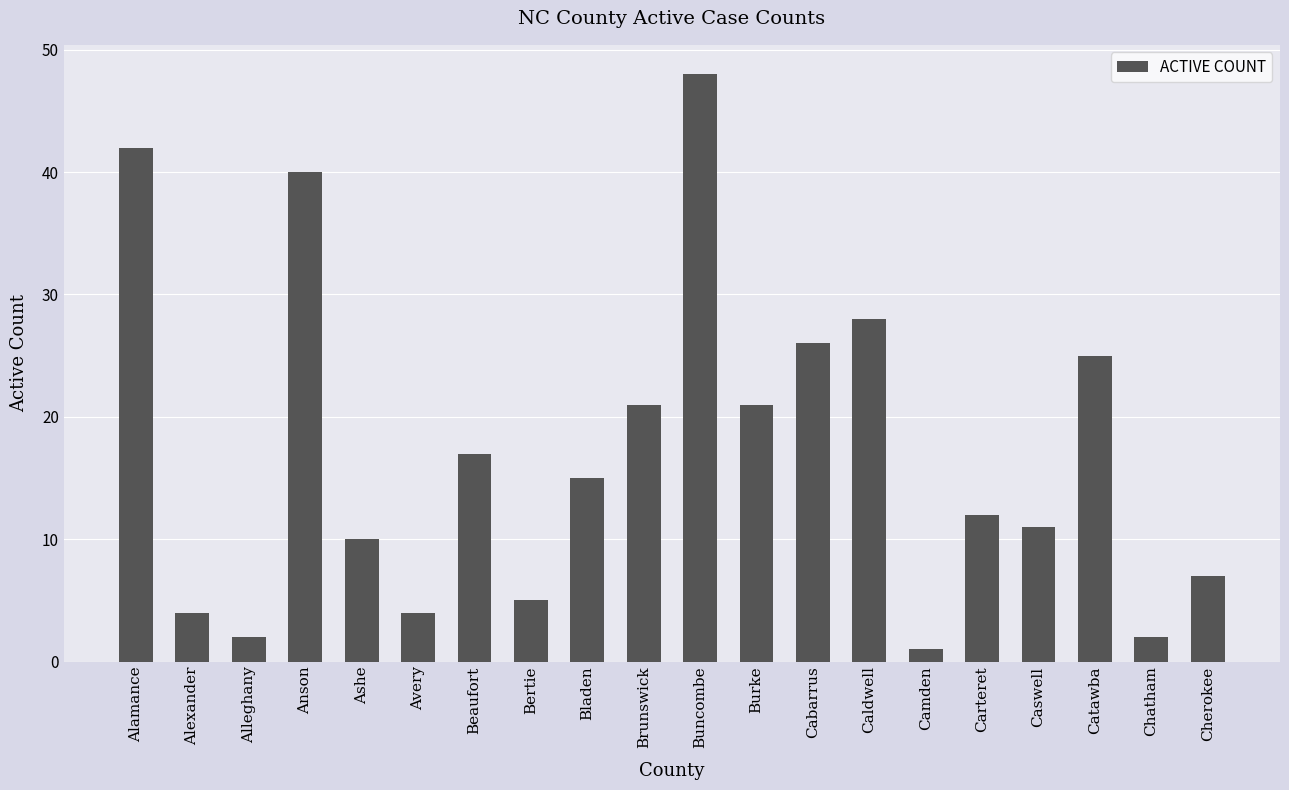

What is the label of the 4th bar from the right?

Caswell